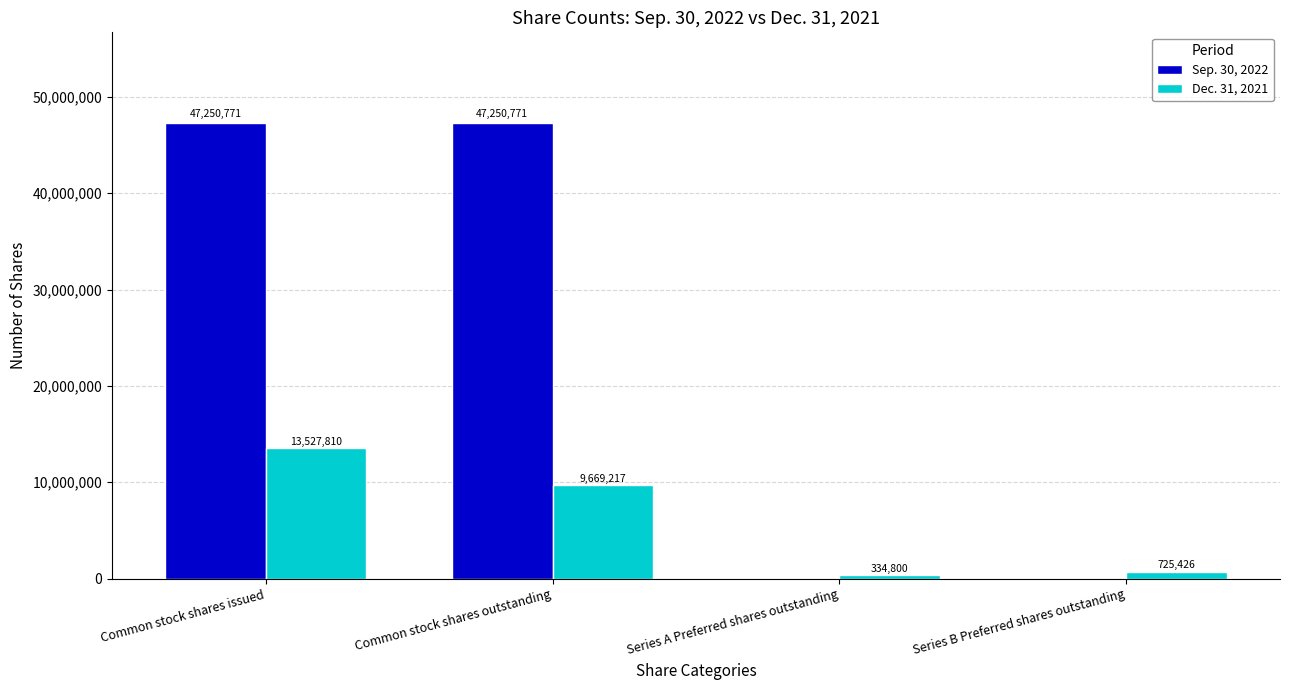

What are all the series names shown in the legend?

Sep. 30, 2022, Dec. 31, 2021